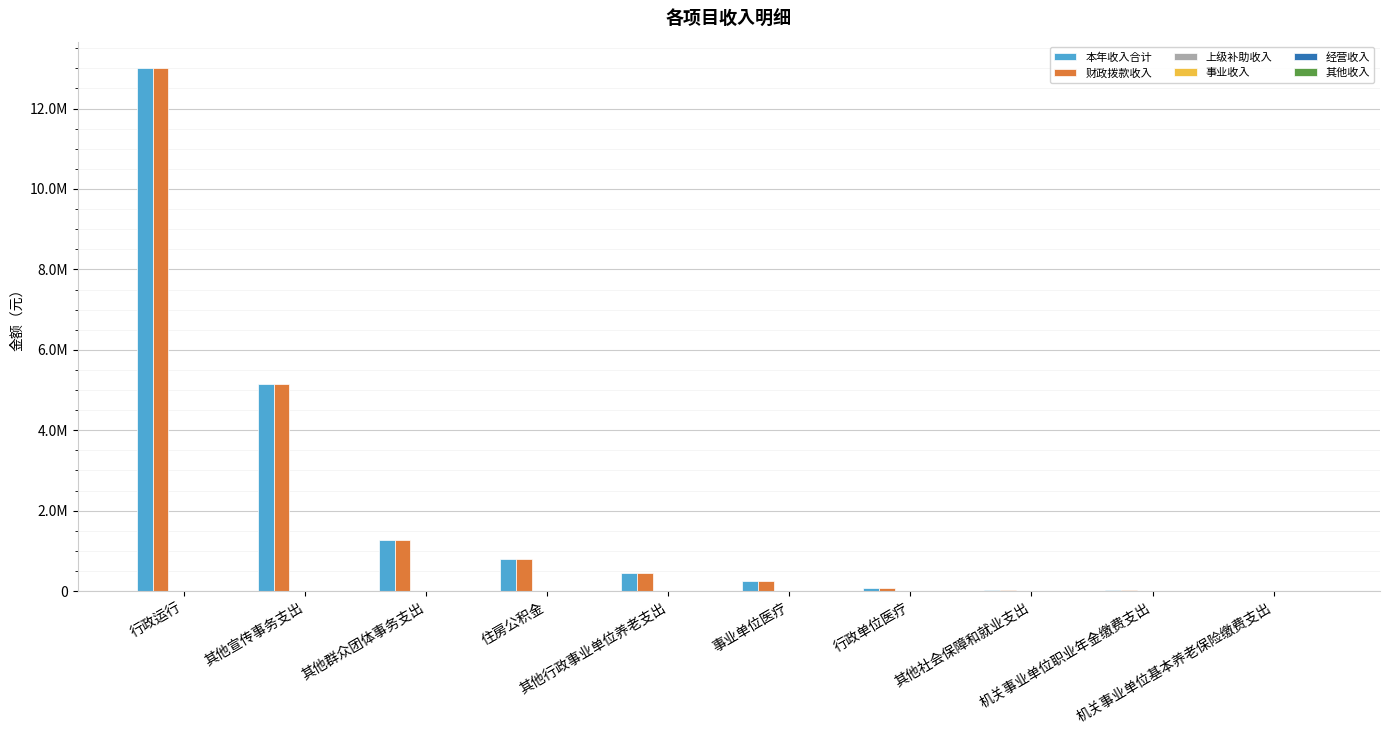

Does the chart contain stacked bars?

No